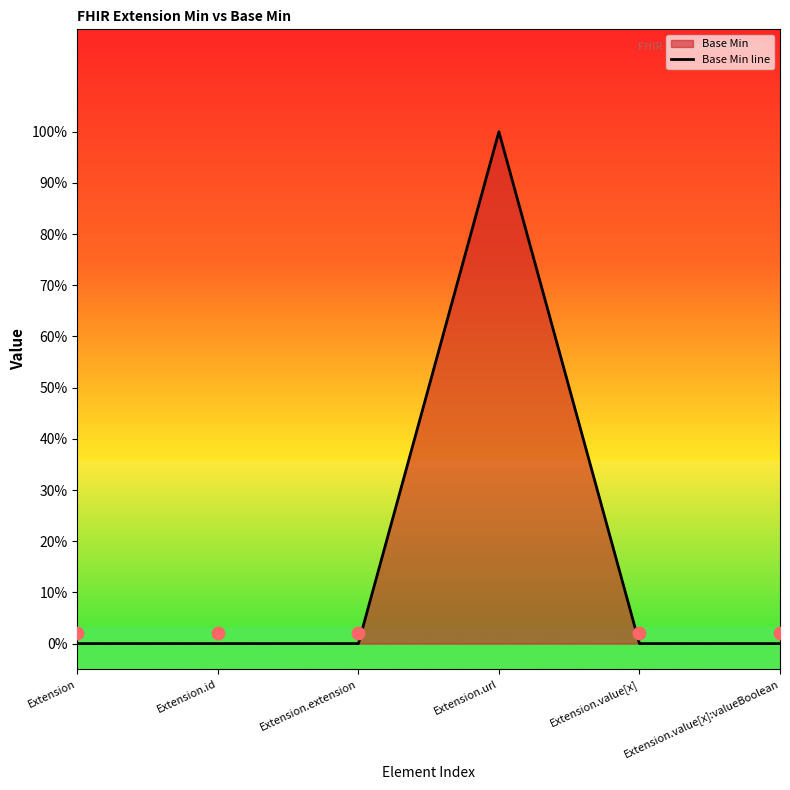

Which has a higher value, Extension.url or Extension.value[x]:valueBoolean?

Extension.url